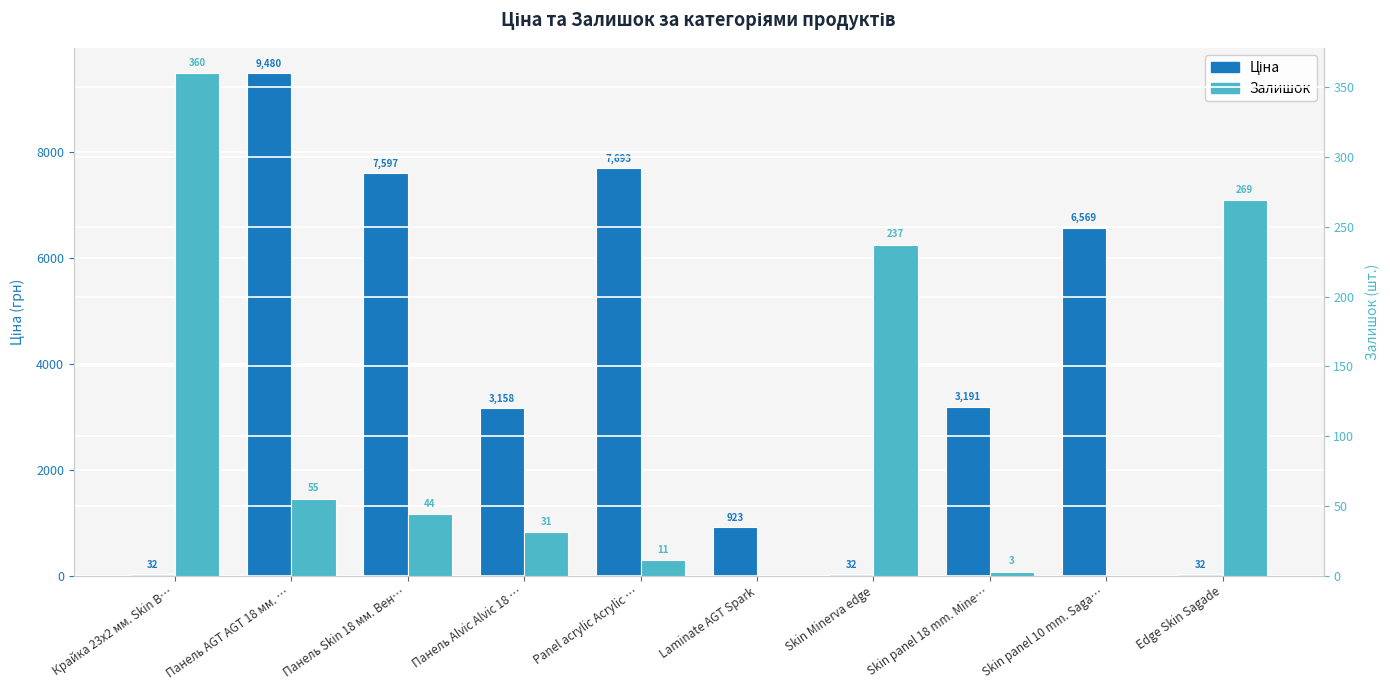

What is the spread (max minus min) of values at Edge Skin Sagade?

237.1